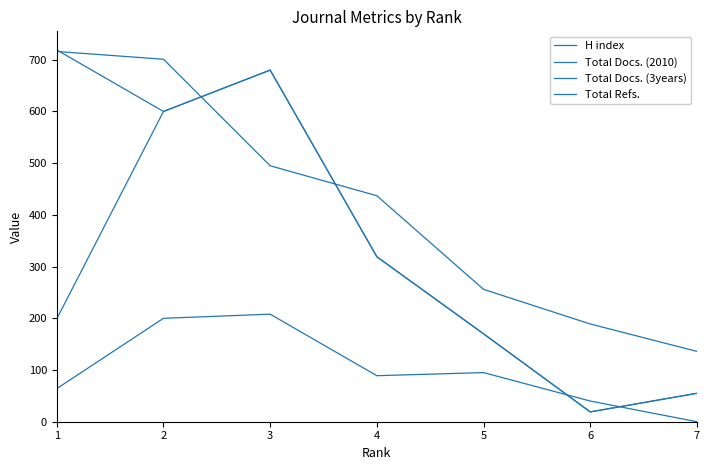

True or false: Total Docs. (2010) and H index cross at least once.

False